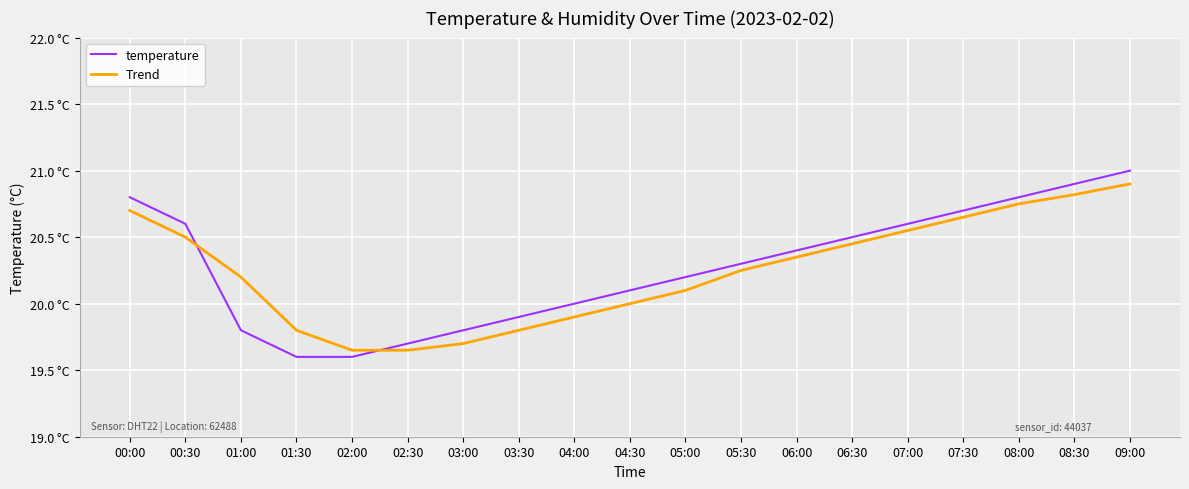

What is the difference between the second highest and second lowest values in the temperature series?

1.3